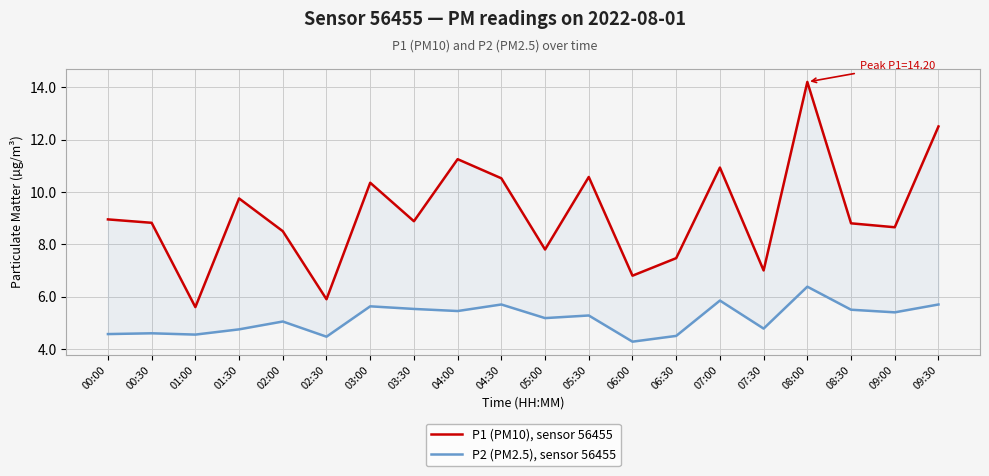

How many interior local peaks does the P1 (PM10), sensor 56455 series have?

6